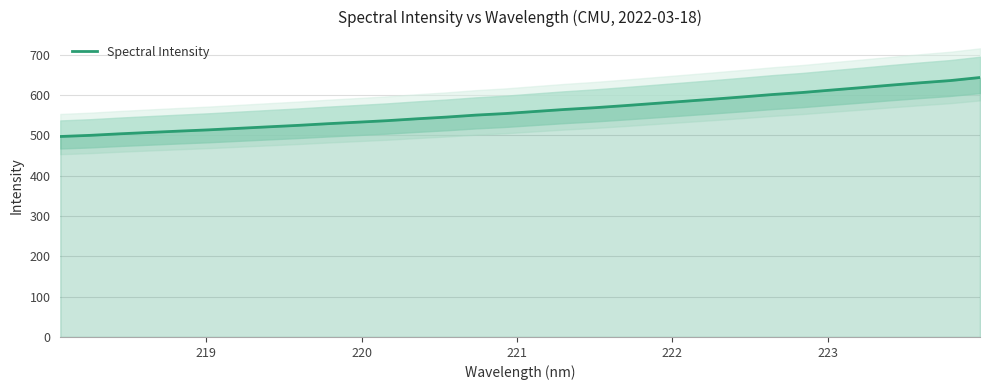

Does the chart display data point markers on the line(s)?

No